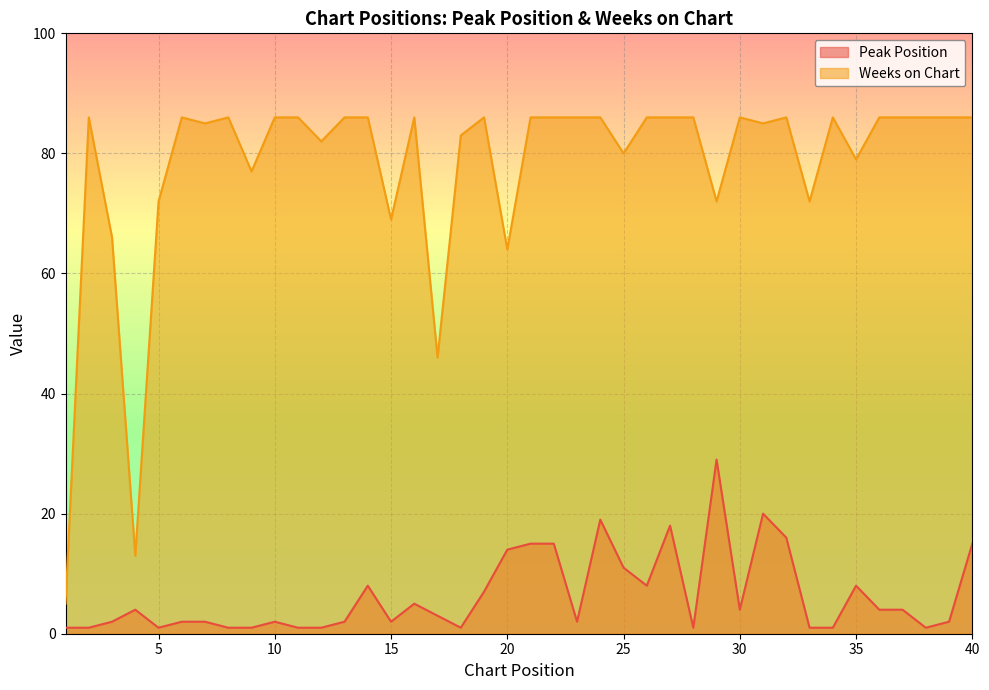

Which series has the widest spread of values?

Weeks on Chart